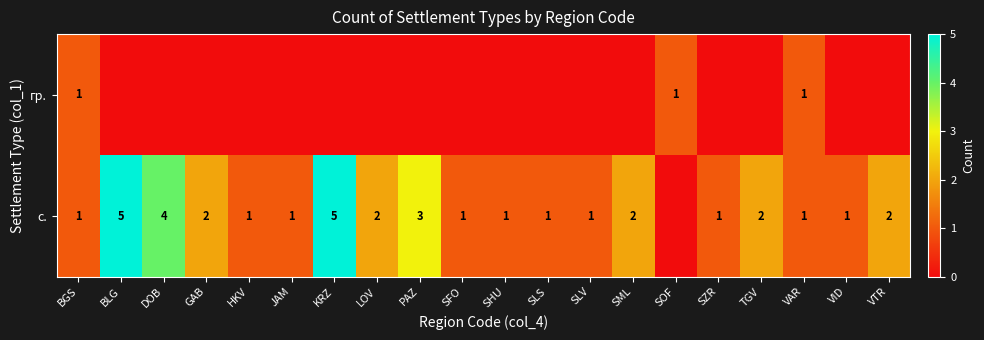

The с. series shows 1 at GAB. True or false?

False